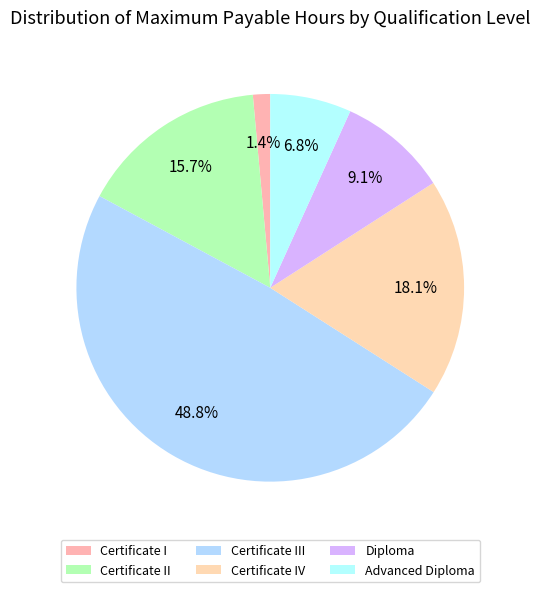

Which category has the biggest portion of the pie?

Certificate III